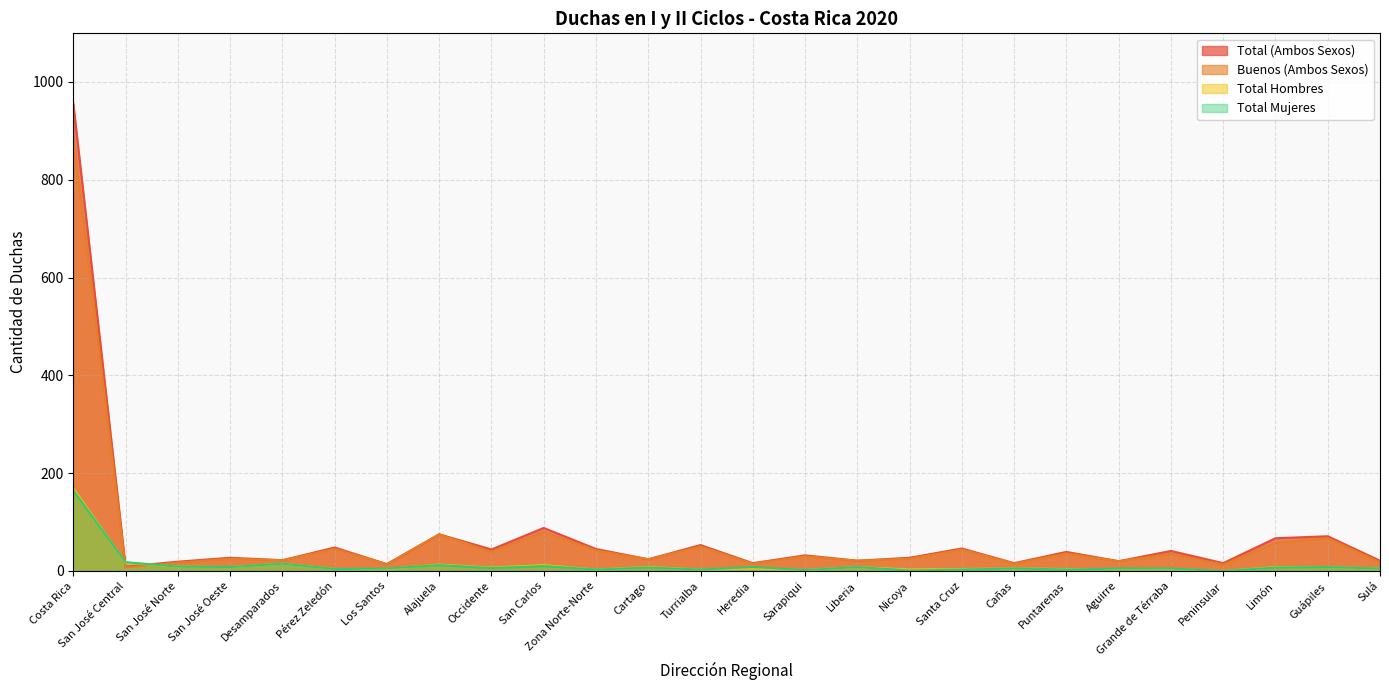

Rank the series at Occidente from lowest to highest value.

Total Mujeres, Total Hombres, Buenos (Ambos Sexos), Total (Ambos Sexos)